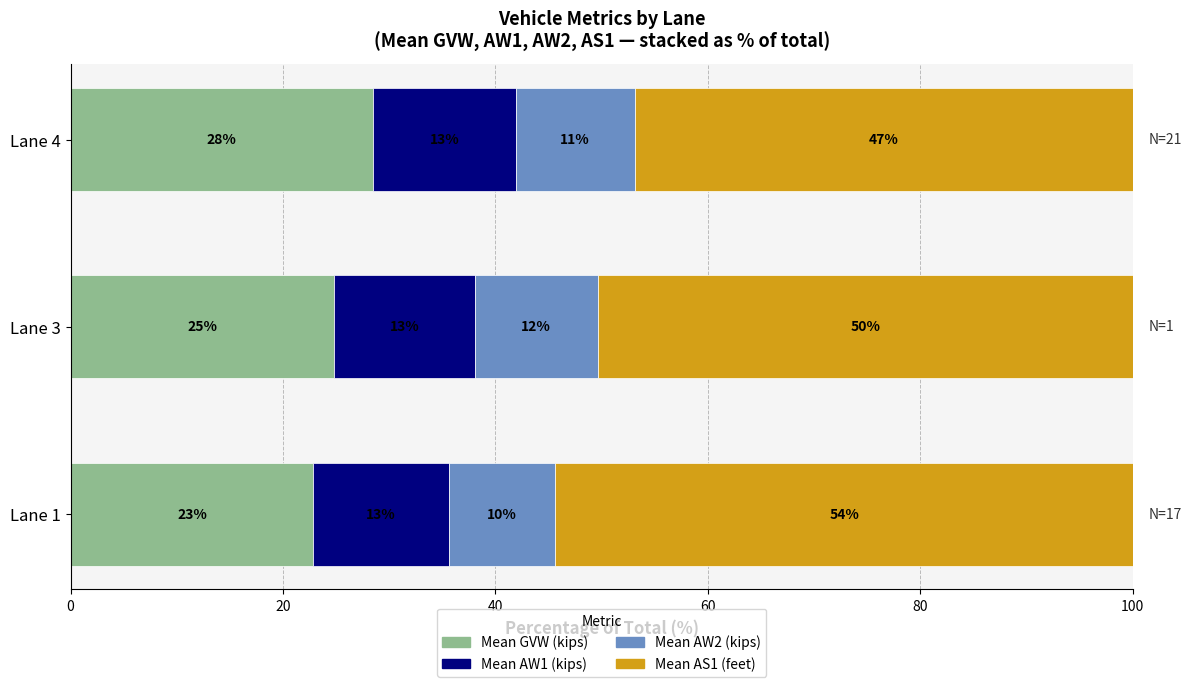

Reading right to left, list all the values displayed in this chart.

Mean GVW (kips): 28.5	24.8	22.9
Mean AW1 (kips): 13.4	13.2	12.8
Mean AW2 (kips): 11.2	11.6	10.0
Mean AS1 (feet): 46.9	50.4	54.3